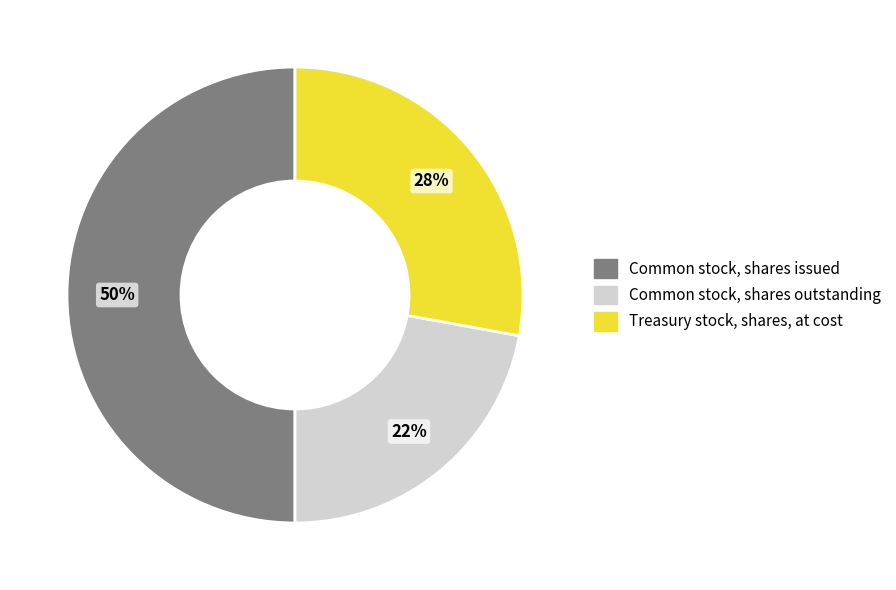

Which has a higher value, Common stock, shares issued or Treasury stock, shares, at cost?

Common stock, shares issued